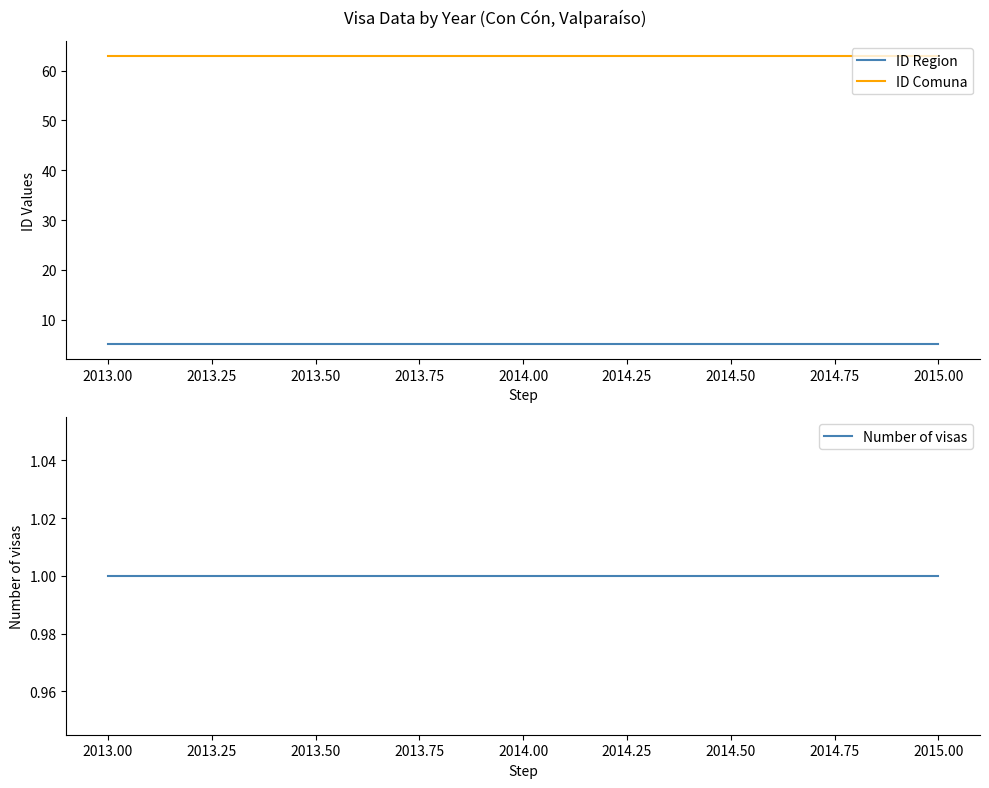

What are all the series names shown in the legend?

ID Region, ID Comuna, Number of visas